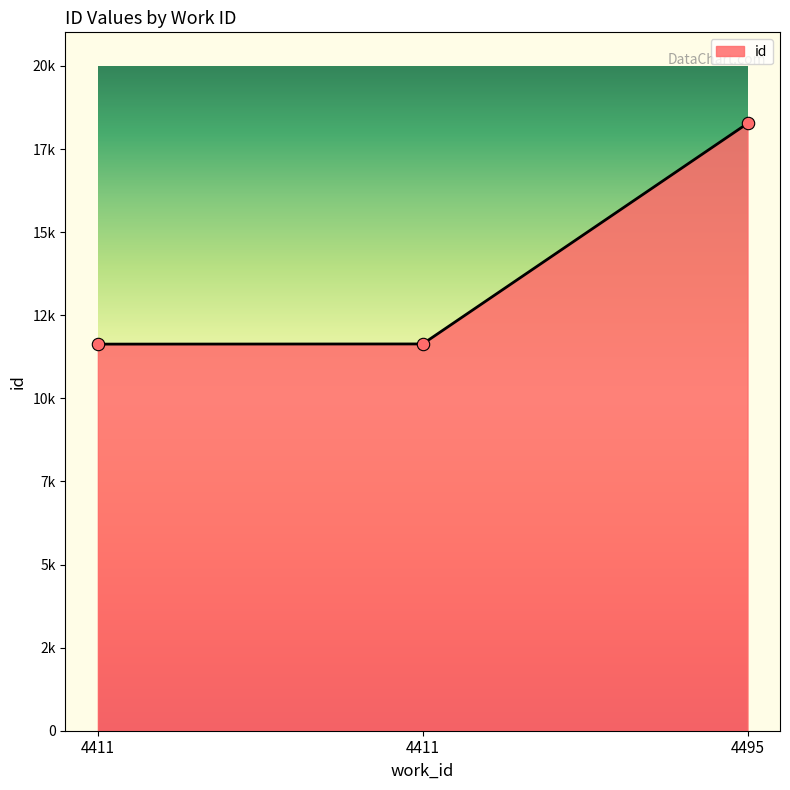

Which has a higher value, 4495 or 4411?

4495